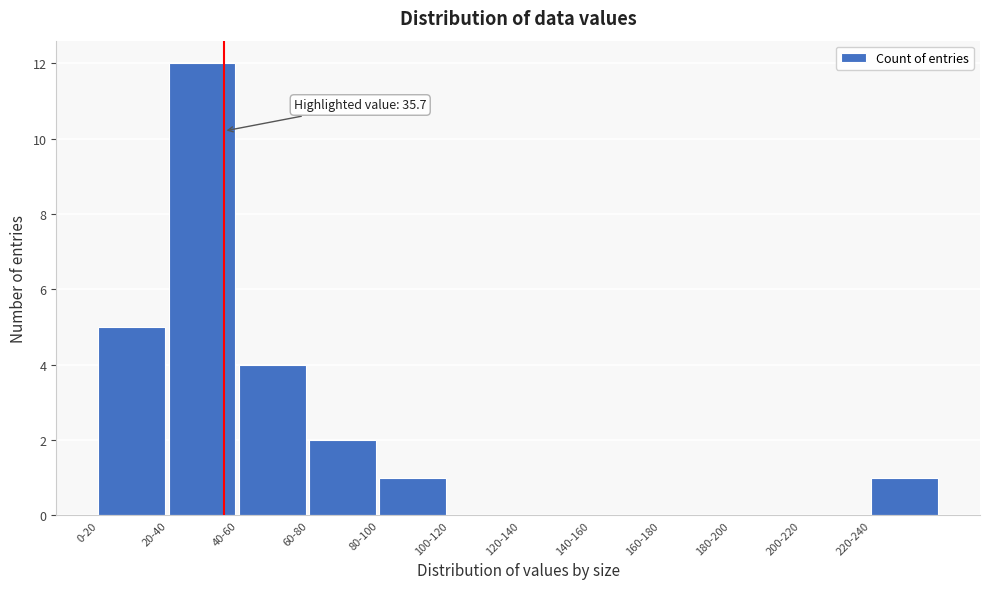

Reading right to left, list all the values displayed in this chart.

220-240=1	200-220=0	180-200=0	160-180=0	140-160=0	120-140=0	100-120=0	80-100=1	60-80=2	40-60=4	20-40=12	0-20=5